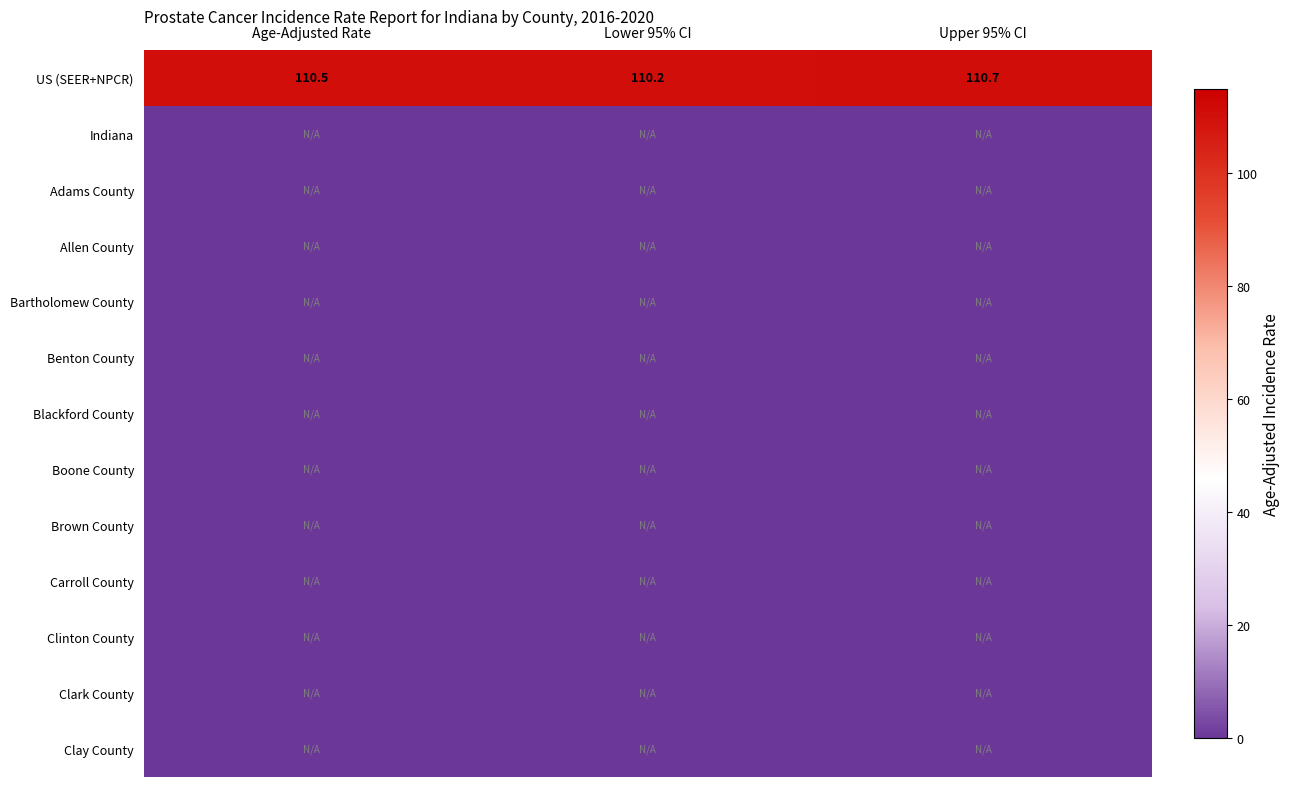

How many US (SEER+NPCR) values are between 110 and 111?

3